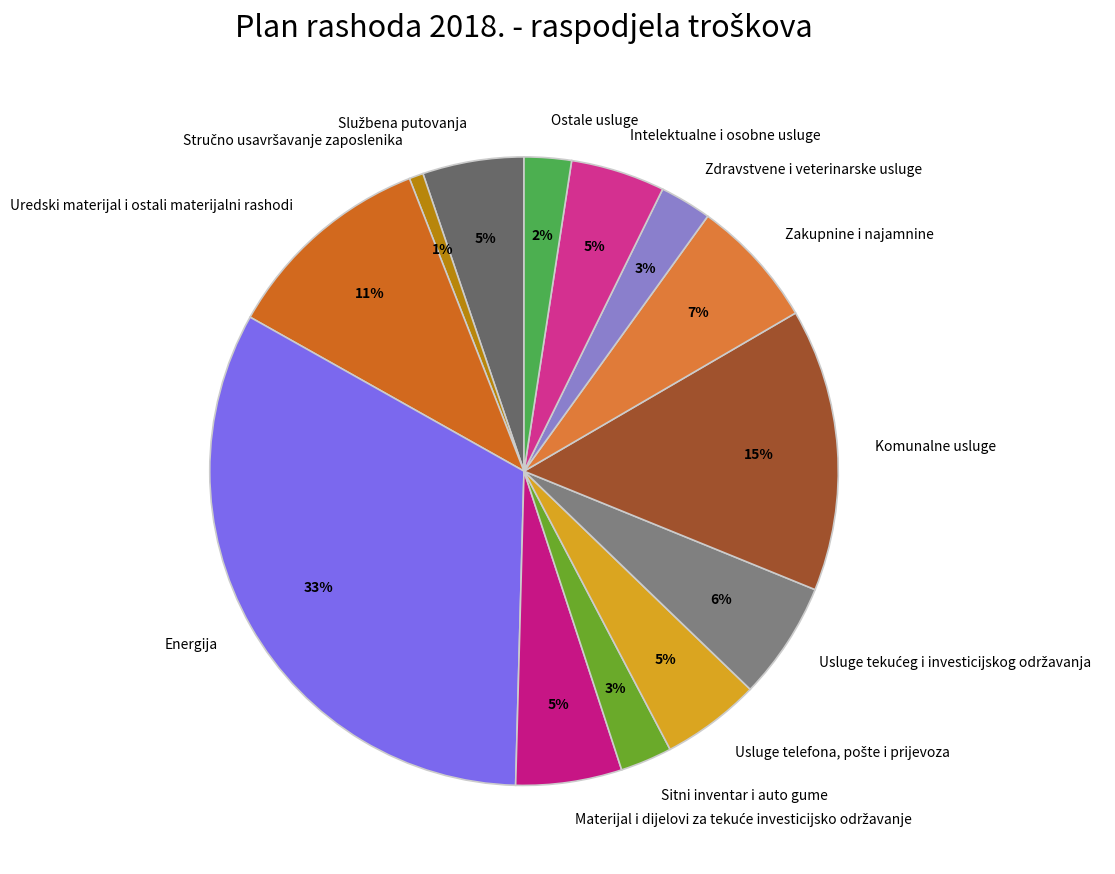

Does Uredski materijal i ostali materijalni rashodi represent more than half of the total?

No